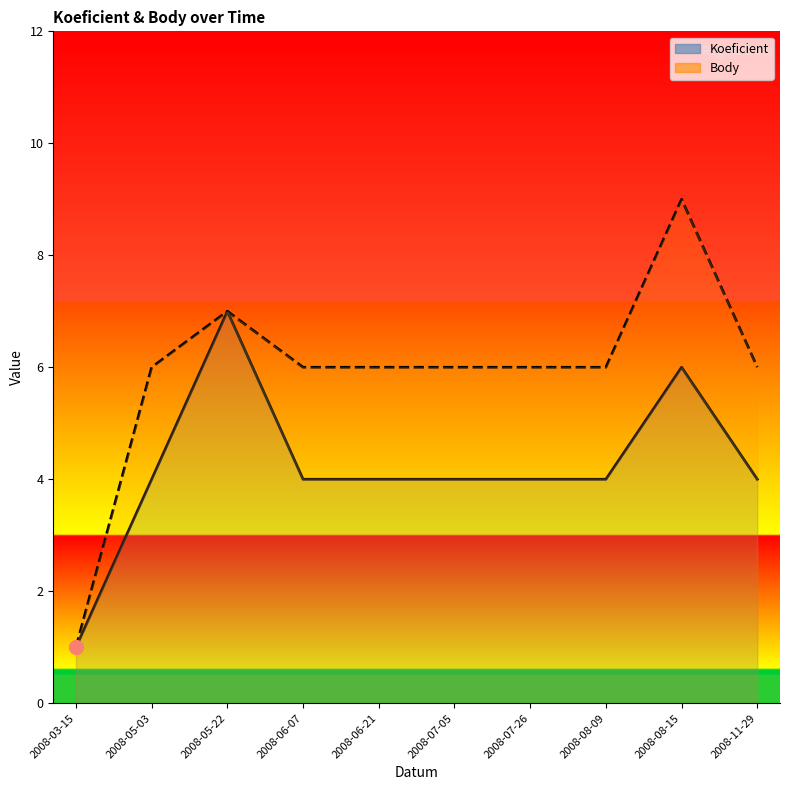

Which label corresponds to the smallest value in the chart?

2008-03-15